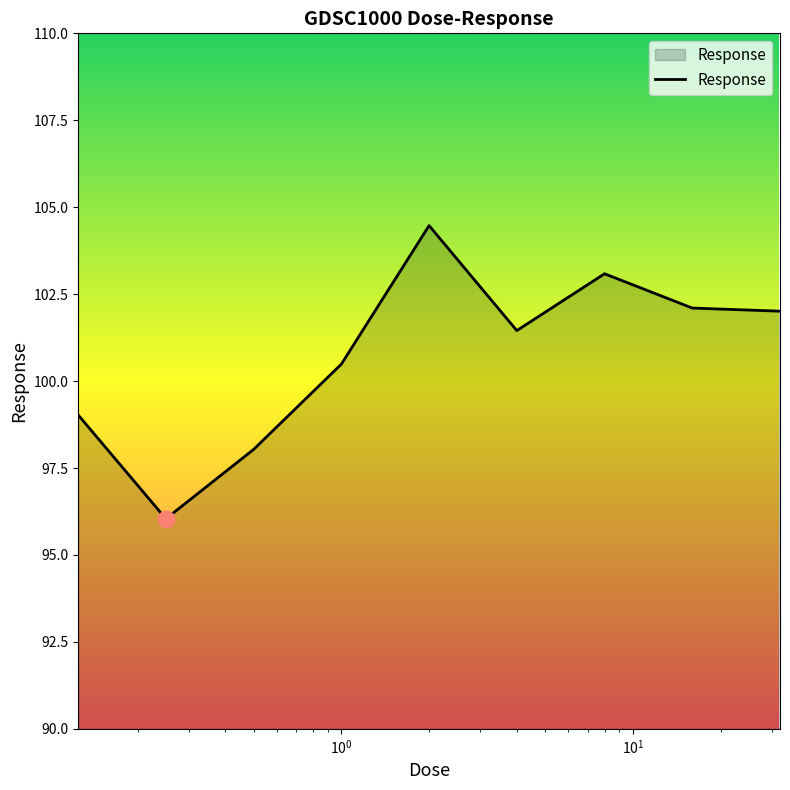

What is the minimum value shown in the chart?

96.0